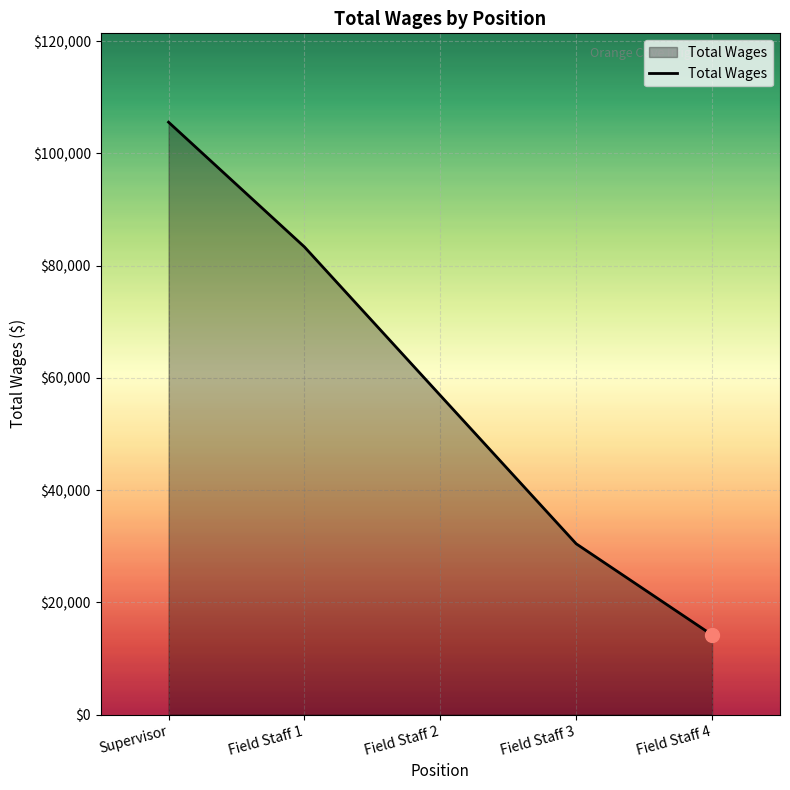

Does the chart have visible grid lines?

Yes